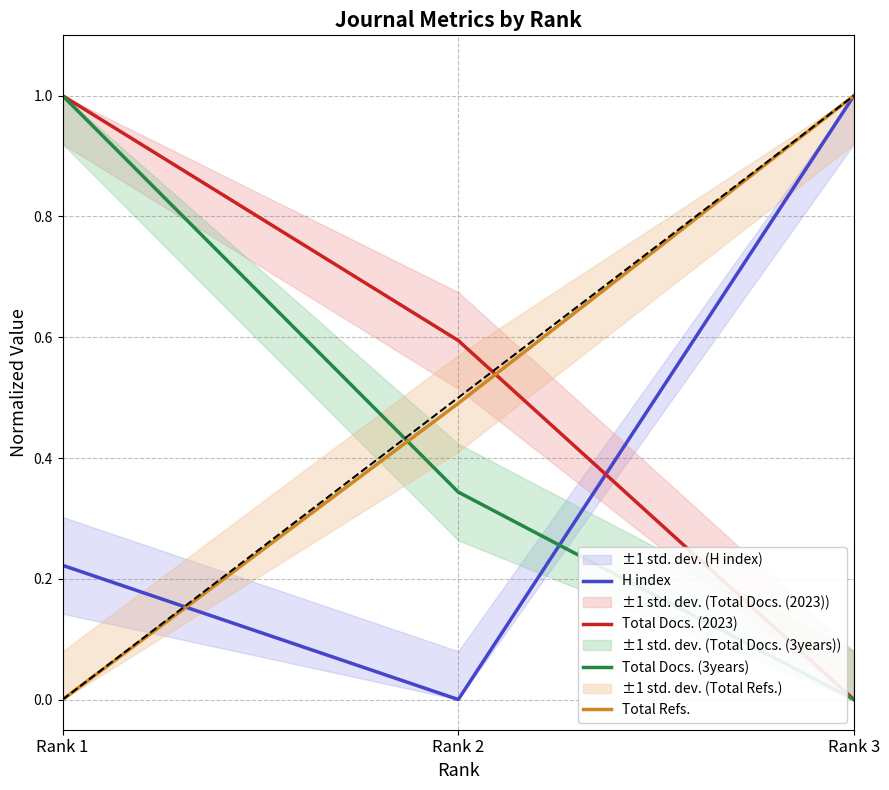

Between Rank 2 and Rank 3, which series saw the biggest shift?

H index